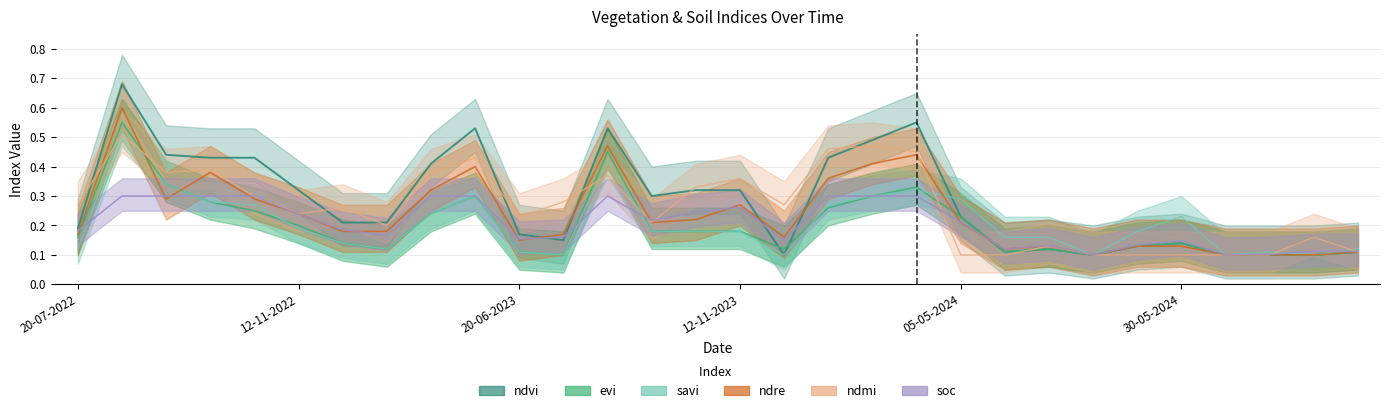

What is the difference between the second highest and minimum values in the ndre series?

0.4